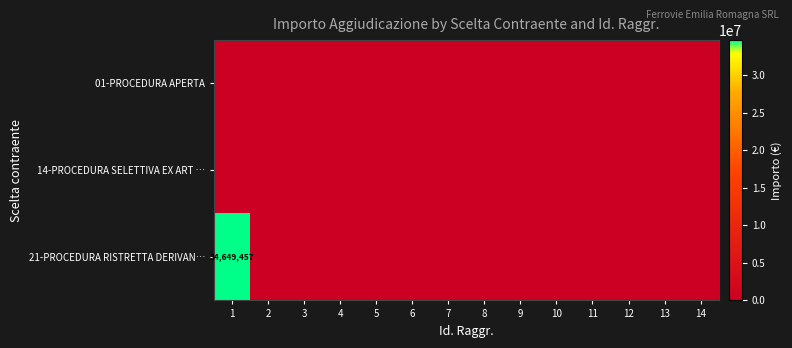

What is the maximum value shown in the chart?

34649456.8